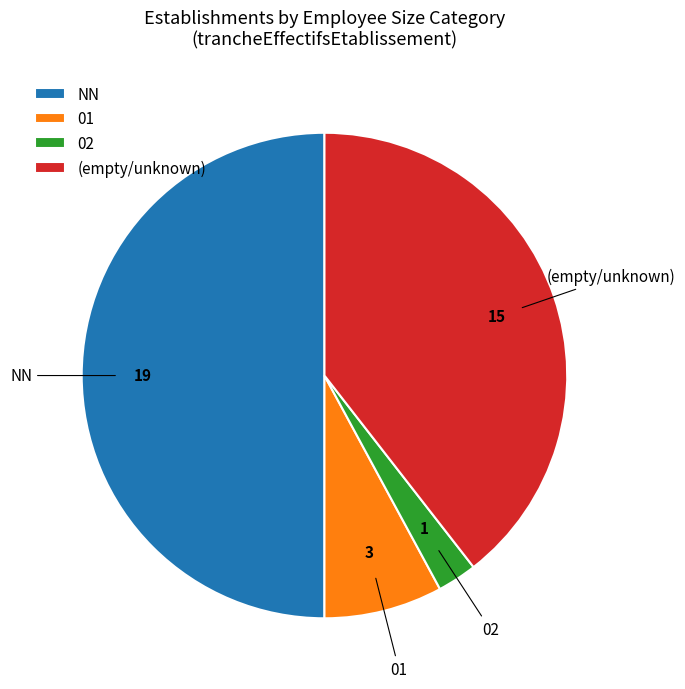

Do NN and 01 together represent more than half of the pie?

Yes